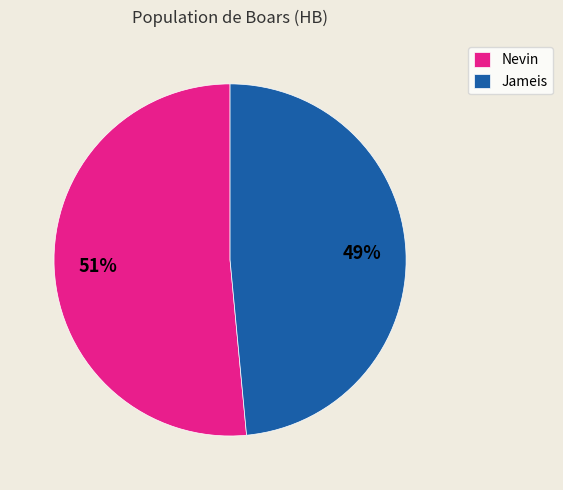

To the nearest percent, what portion does Nevin represent?

51%